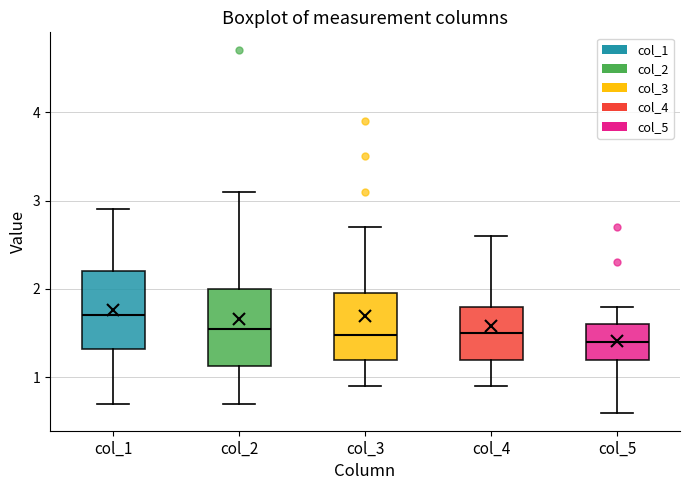

Reading left to right, read every box against the y-axis: the position of its median line, the range the box covers, and the ends of its whiskers. The values are not printed on the chart, so give them approximately, as read against the axis.

col_1: median 1.7, box 1.3 to 2.2, whiskers 0.7 to 2.9
col_2: median 1.6, box 1.1 to 2.0, whiskers 0.7 to 3.1
col_3: median 1.5, box 1.2 to 2.0, whiskers 0.9 to 2.7
col_4: median 1.5, box 1.2 to 1.8, whiskers 0.9 to 2.6
col_5: median 1.4, box 1.2 to 1.6, whiskers 0.6 to 1.8